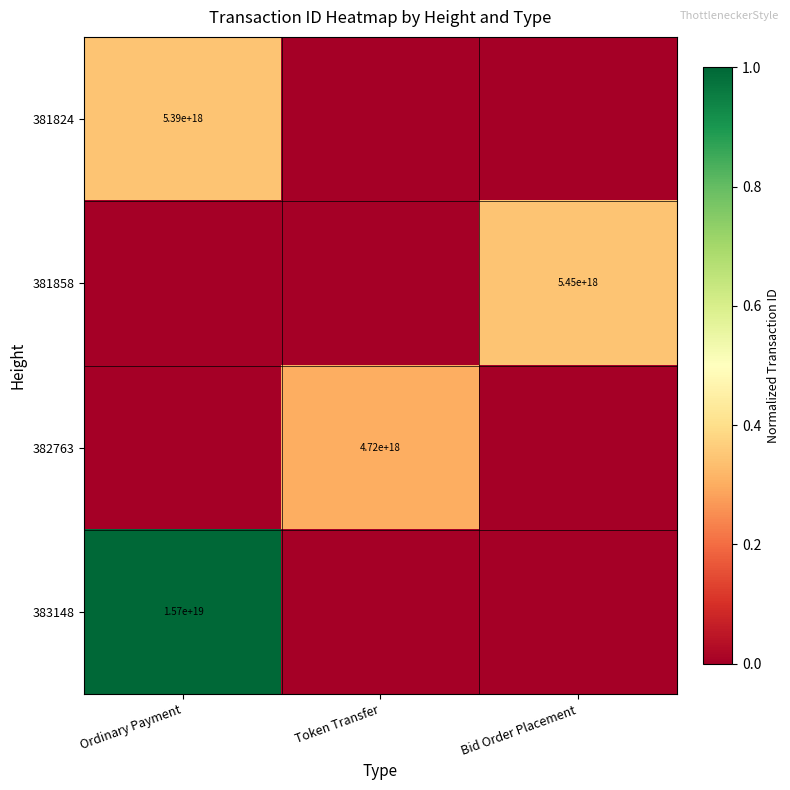

The value of 381824 at Ordinary Payment is 1591580666005039872. True or false?

False